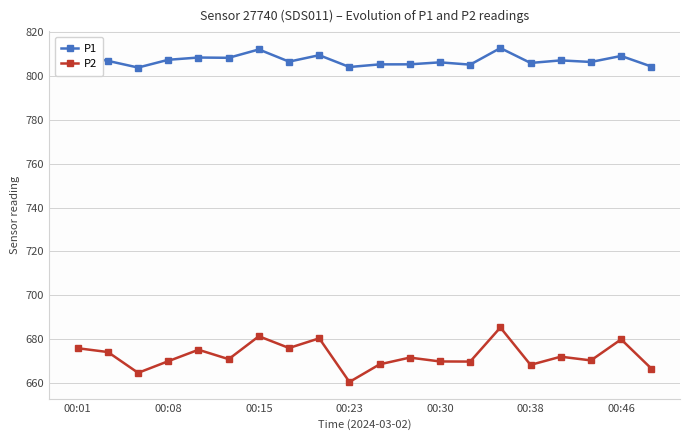

What is the difference between the maximum and minimum values in the P2 series?

24.9